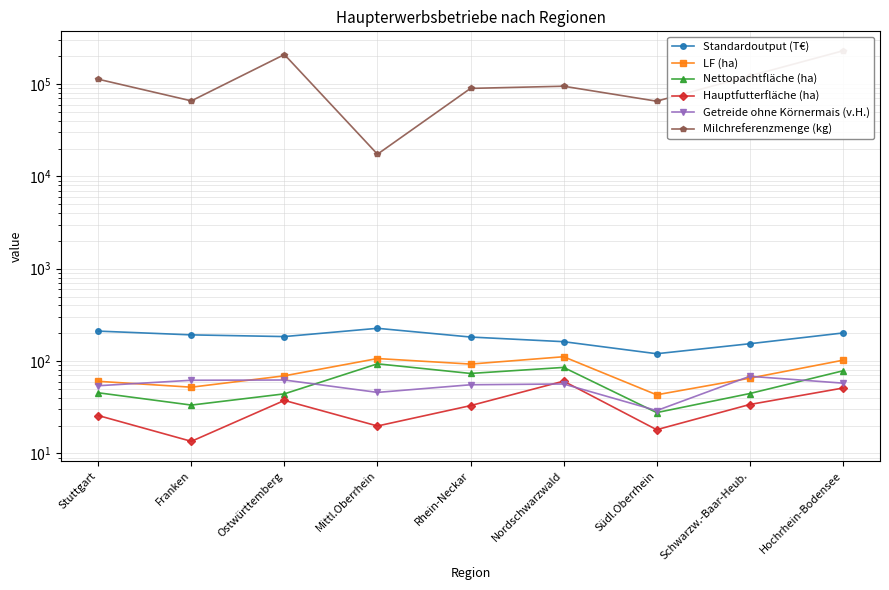

How many intersections are there between Getreide ohne Körnermais (v.H.) and Nettopachtfläche (ha)?

3